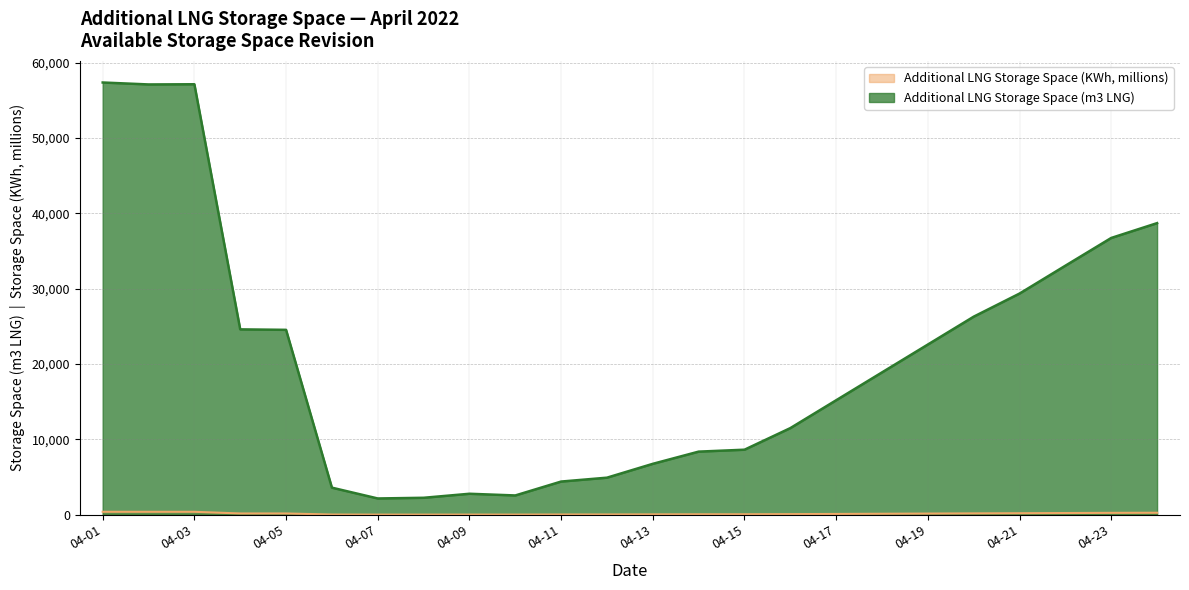

Is it true that Additional LNG Storage Space (m3 LNG) equals 37446.0 at 04-05?

False